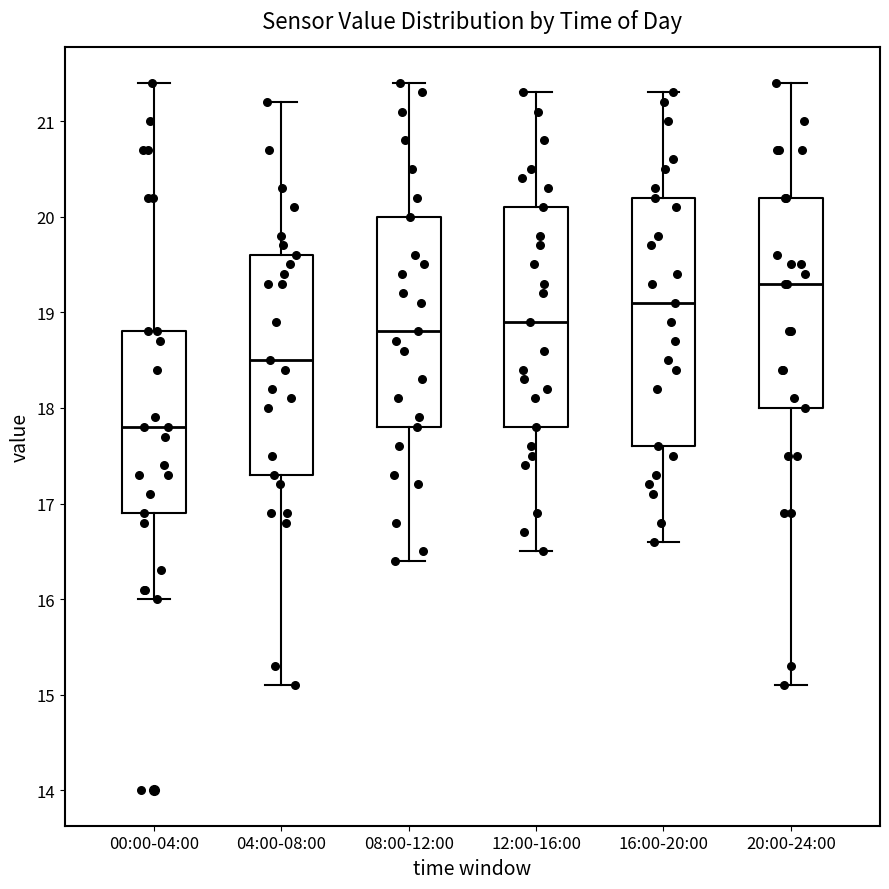

Reading left to right, transcribe this box plot: for each box, give where its median line is, the range the box spans, and where its two whiskers end, as read against the y-axis. The values are not printed on the chart, so give them approximately, as read against the axis.

00:00-04:00: median 17.8, box 16.9 to 18.8, whiskers 16.0 to 21.4
04:00-08:00: median 18.5, box 17.3 to 19.6, whiskers 15.1 to 21.2
08:00-12:00: median 18.8, box 17.8 to 20.0, whiskers 16.4 to 21.4
12:00-16:00: median 18.9, box 17.8 to 20.1, whiskers 16.5 to 21.3
16:00-20:00: median 19.1, box 17.6 to 20.2, whiskers 16.6 to 21.3
20:00-24:00: median 19.3, box 18.0 to 20.2, whiskers 15.1 to 21.4